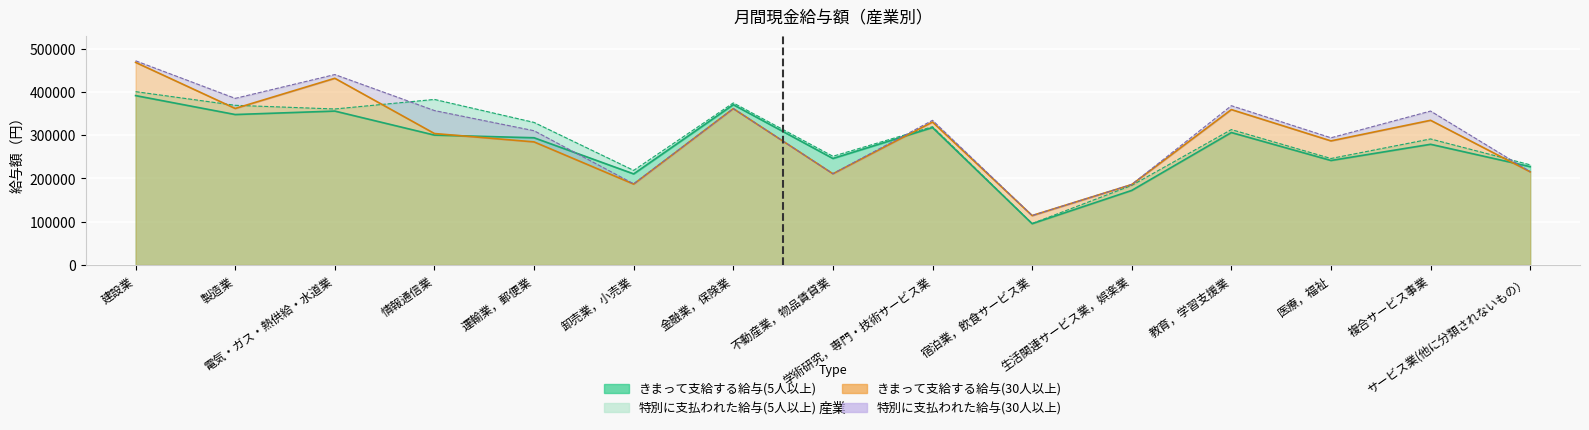

Is the value of きまって支給する給与(5人以上) at 金融業，保険業 greater than the value of きまって支給する給与(30人以上) at 医療，福祉?

Yes